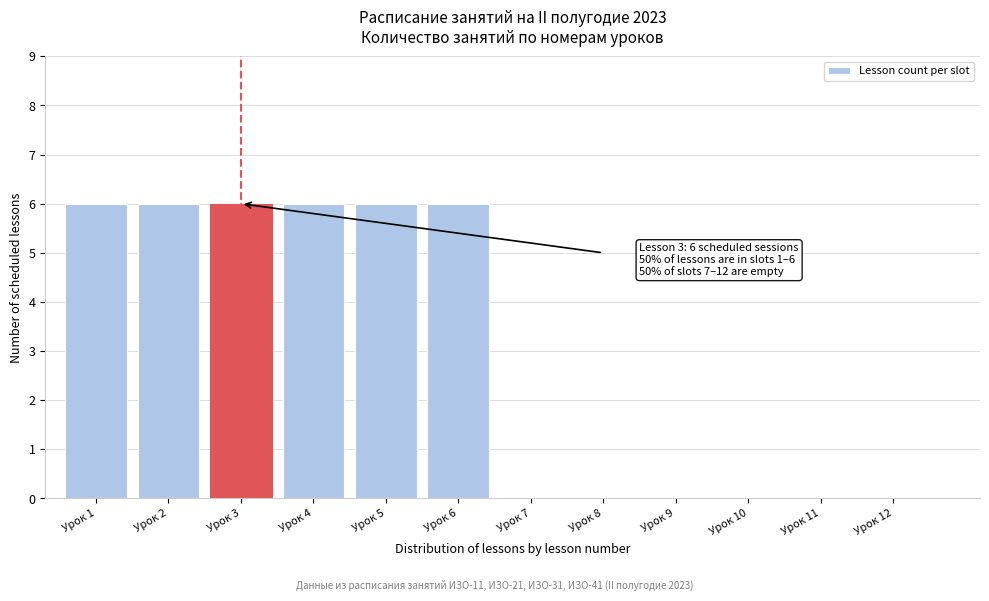

Reading right to left, what are all the values shown in this chart?

Урок 12=0	Урок 11=0	Урок 10=0	Урок 9=0	Урок 8=0	Урок 7=0	Урок 6=6	Урок 5=6	Урок 4=6	Урок 3=6	Урок 2=6	Урок 1=6